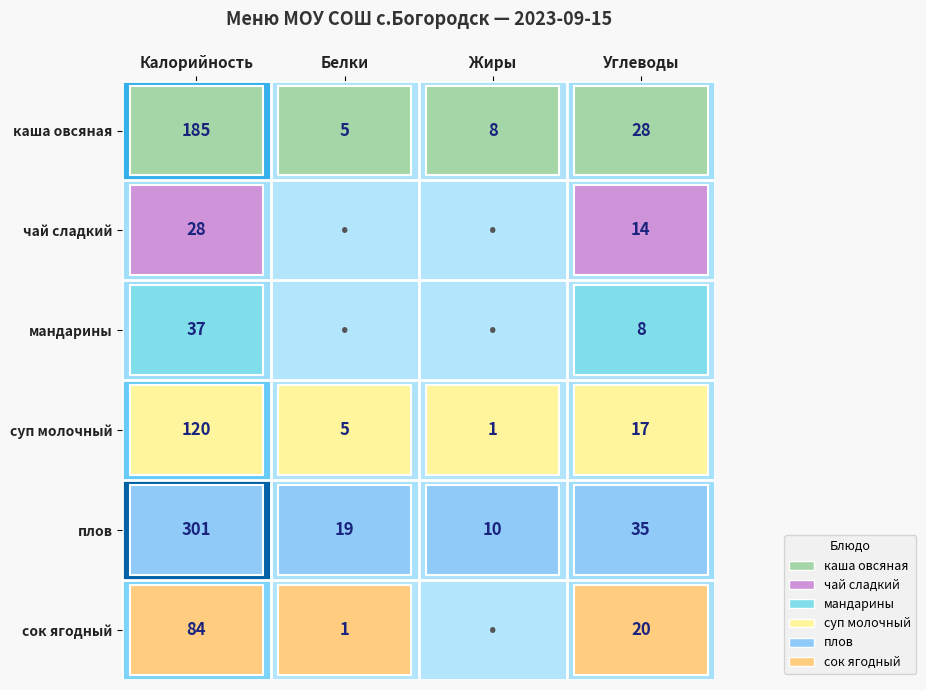

How many data points does each series have?

4